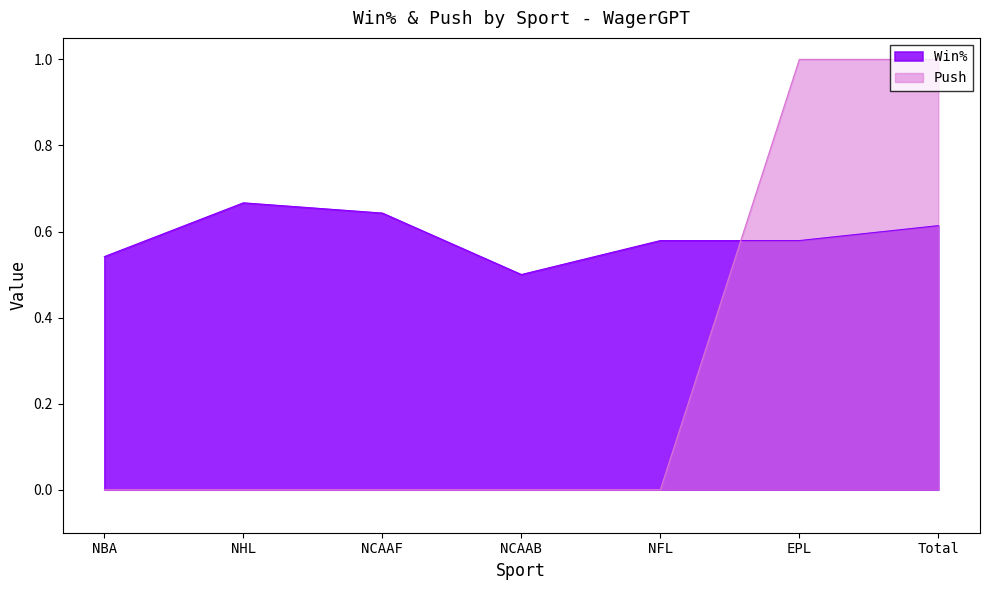

What position from the right is NHL?

6